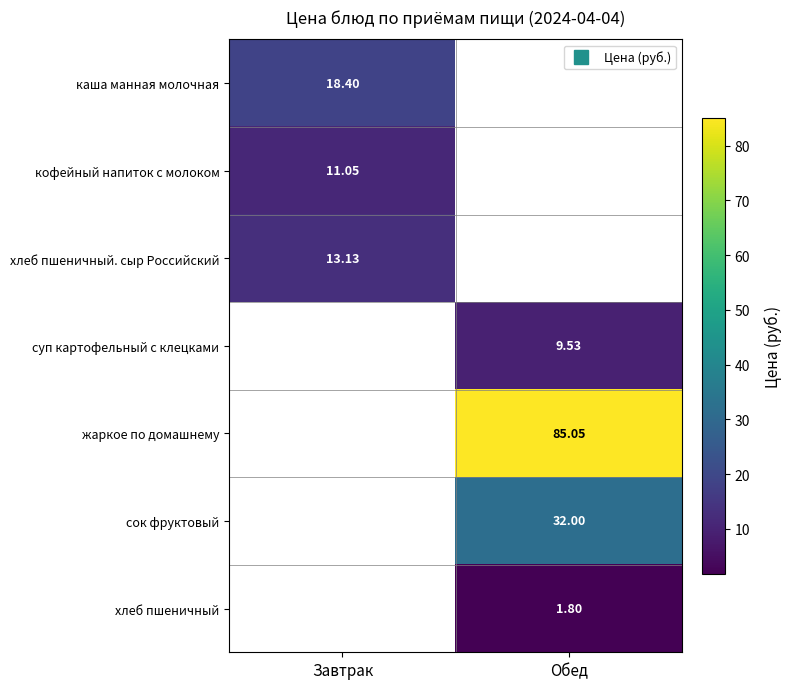

What is the highest value of the хлеб пшеничный. сыр Российский series?

13.1